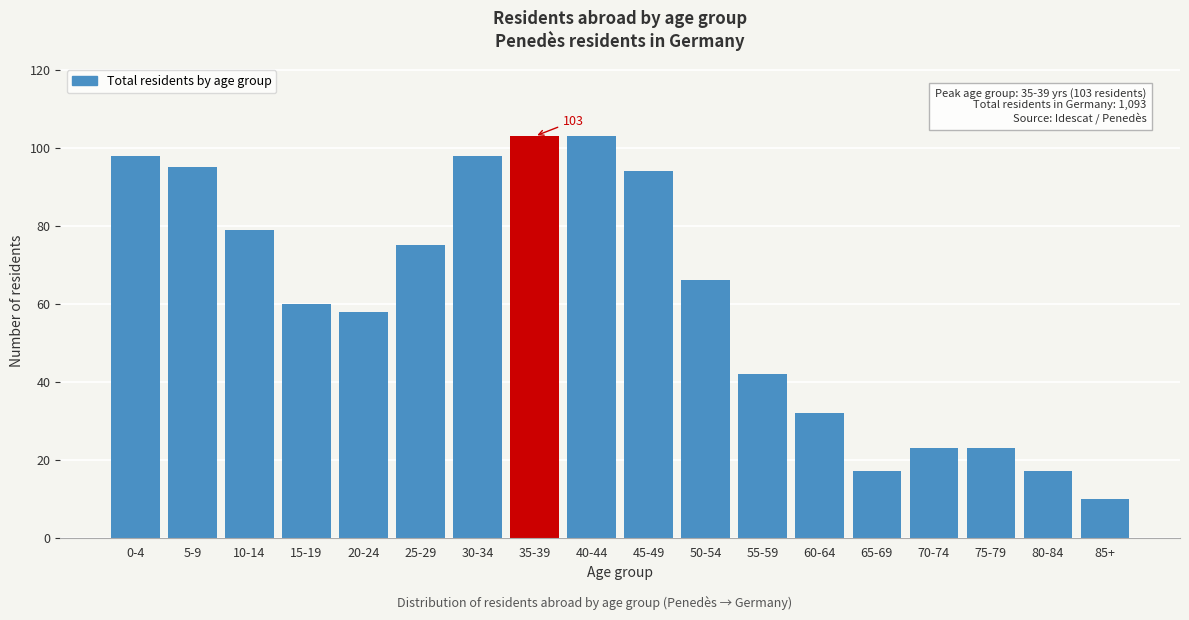

Reading left to right, transcribe all the data shown in this chart.

98	95	79	60	58	75	98	103	103	94	66	42	32	17	23	23	17	10